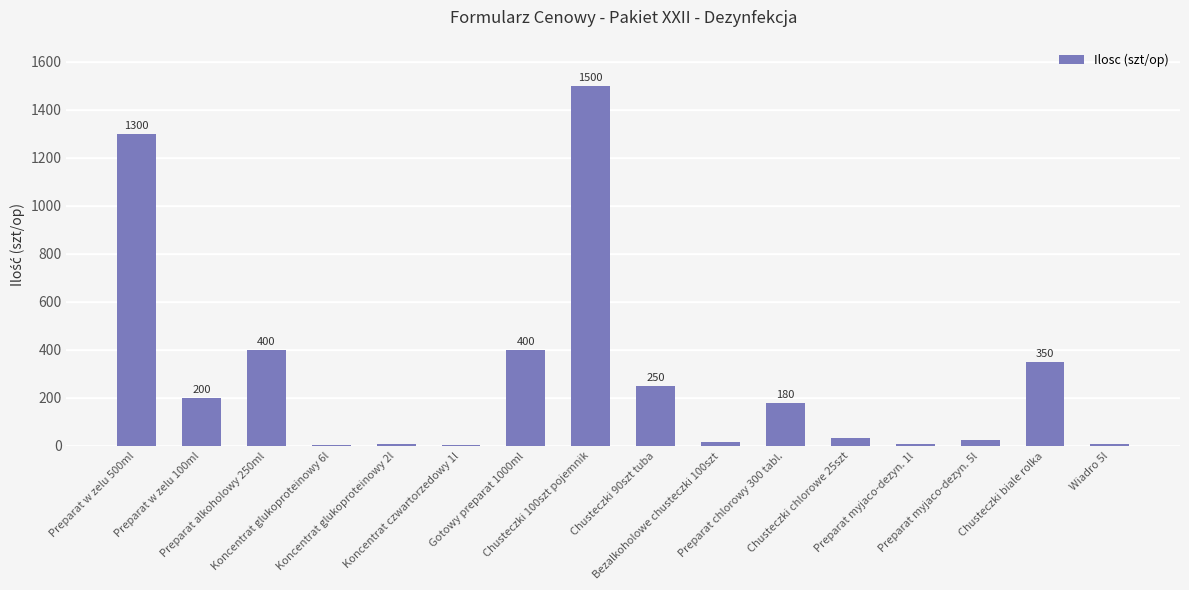

What is the sum of all values?

4689